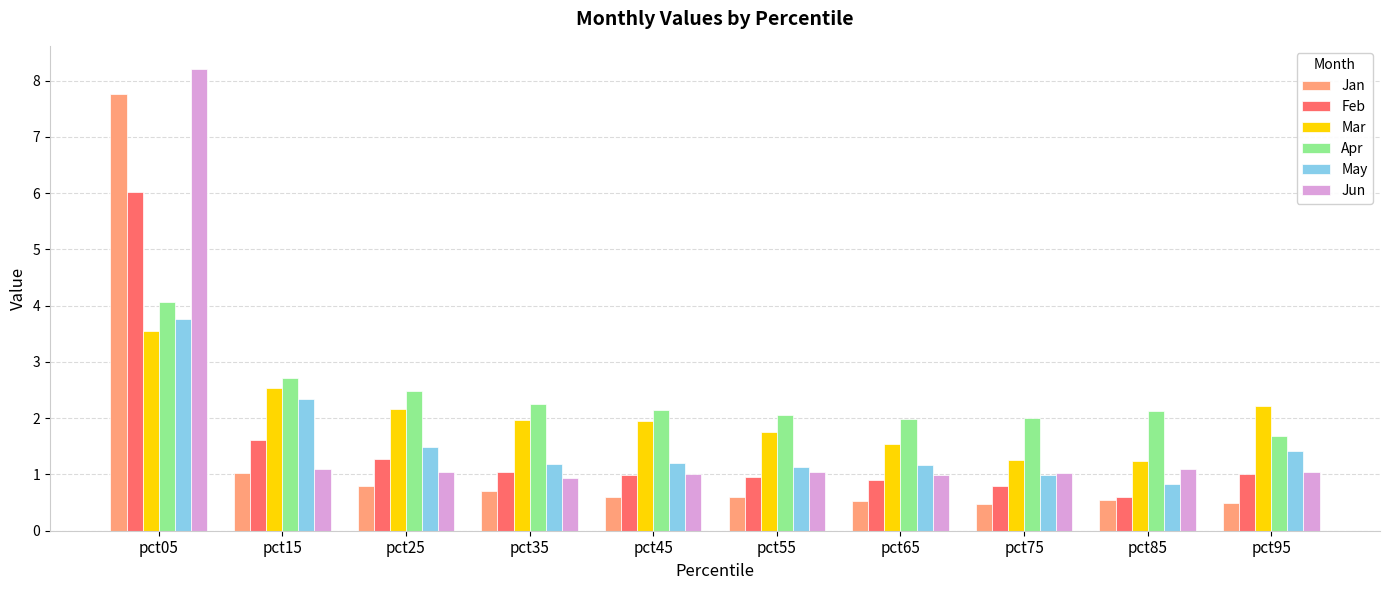

What is the sum of all Apr values?

23.5